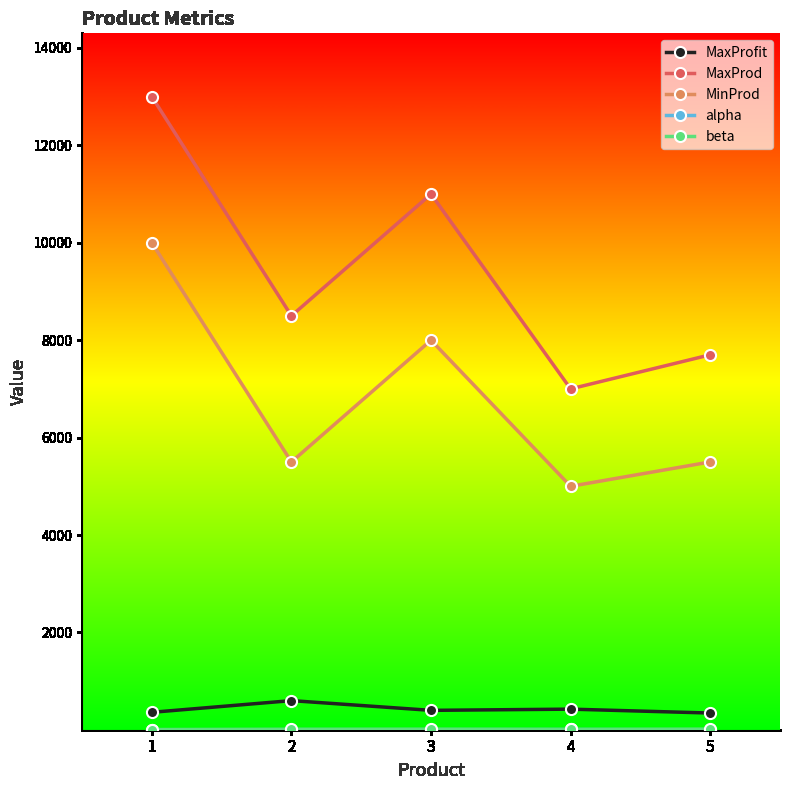

What is the value of the MaxProd point at the 4th from the left?

7000